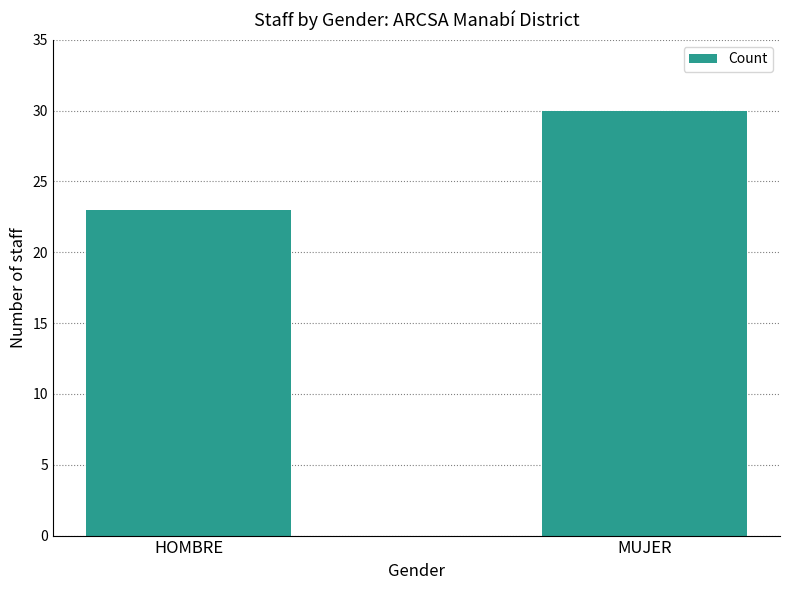

Rank the categories by value from highest to lowest.

MUJER, HOMBRE